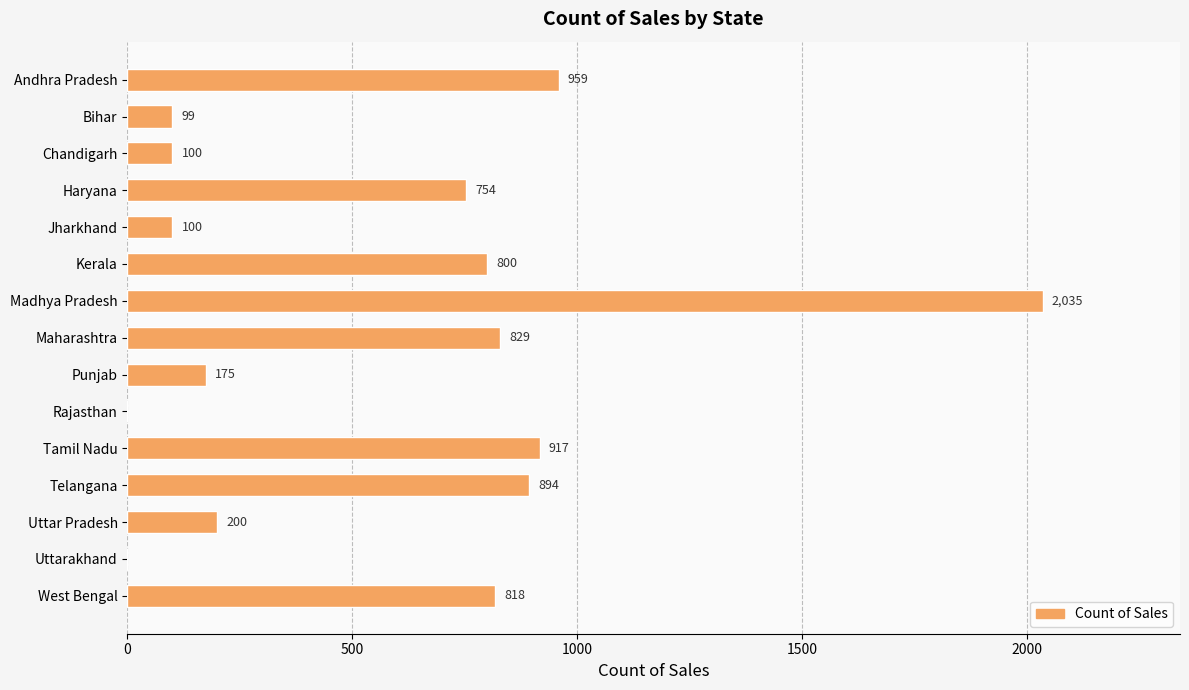

The value at Rajasthan is 0. True or false?

True